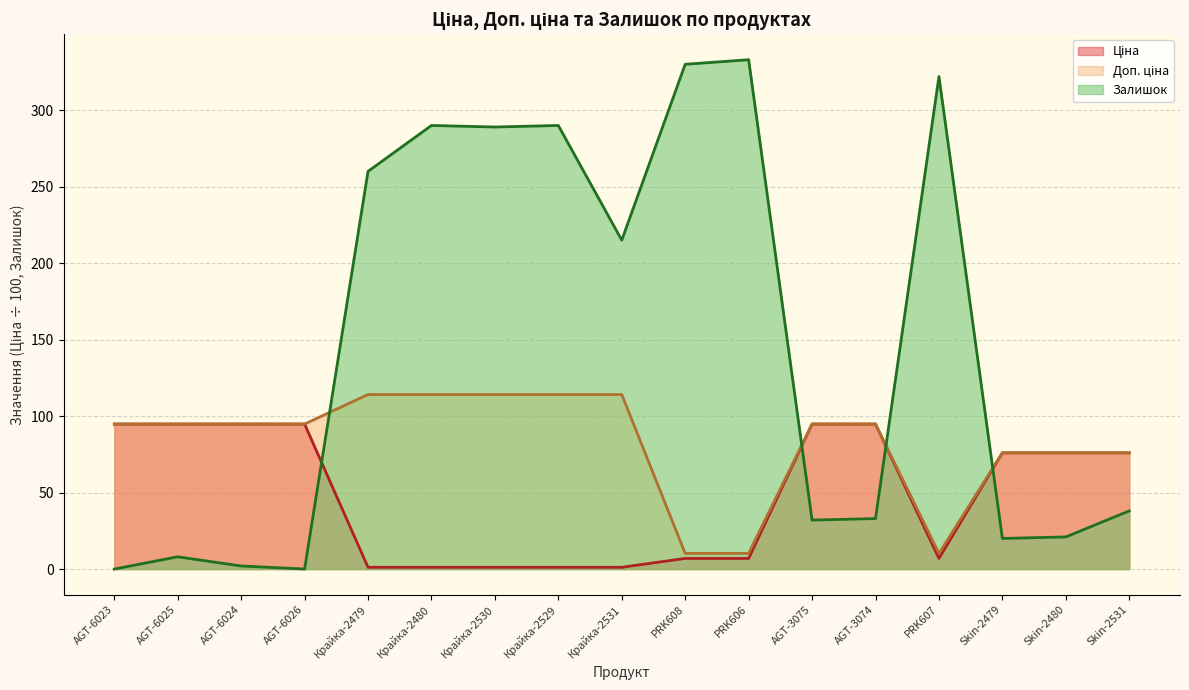

At which category is the sum across all series the highest?

Крайка-2480